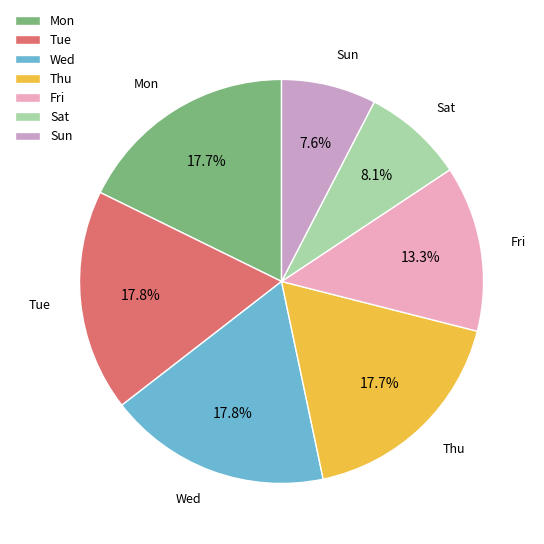

Approximately how many times larger is the value at Wed compared to Sun?

2.3